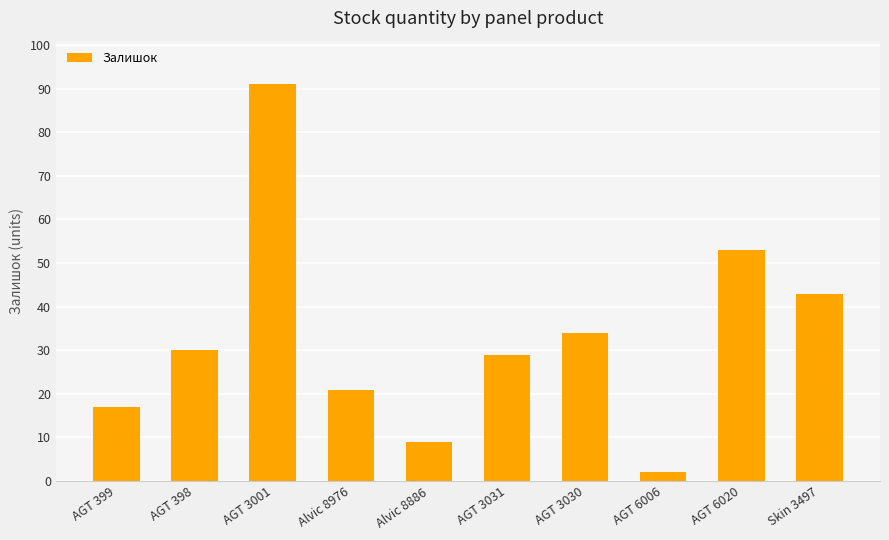

List the labels in order of value, smallest first.

AGT 6006, Alvic 8886, AGT 399, Alvic 8976, AGT 3031, AGT 398, AGT 3030, Skin 3497, AGT 6020, AGT 3001